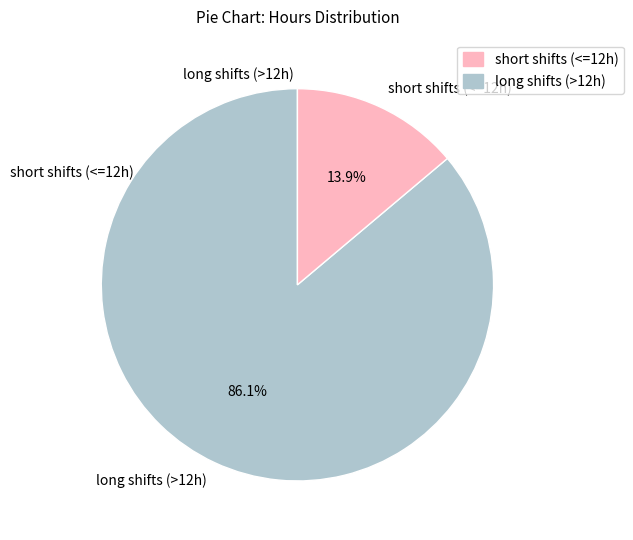

To the nearest percent, what is the average slice percentage?

50%